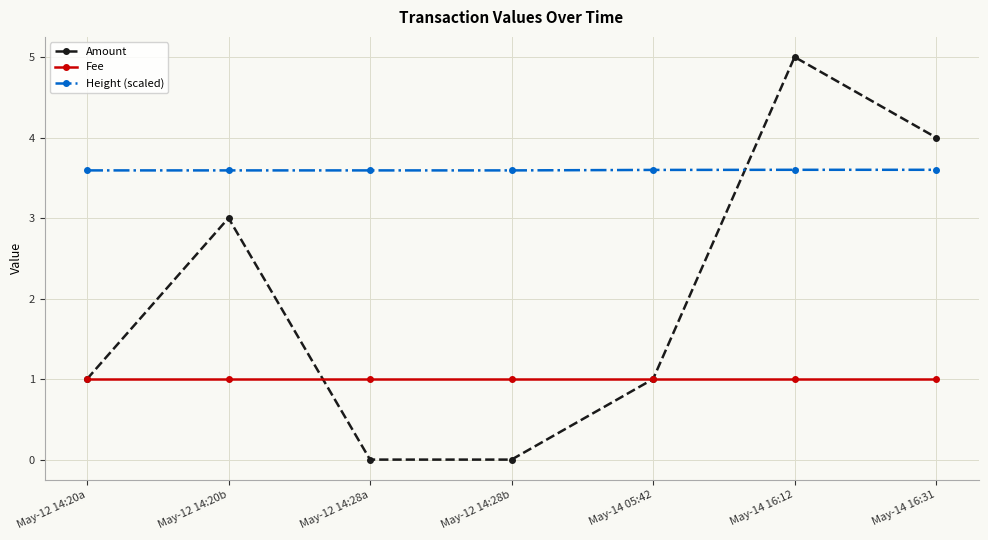

How many interior local peaks does the Amount series have?

2